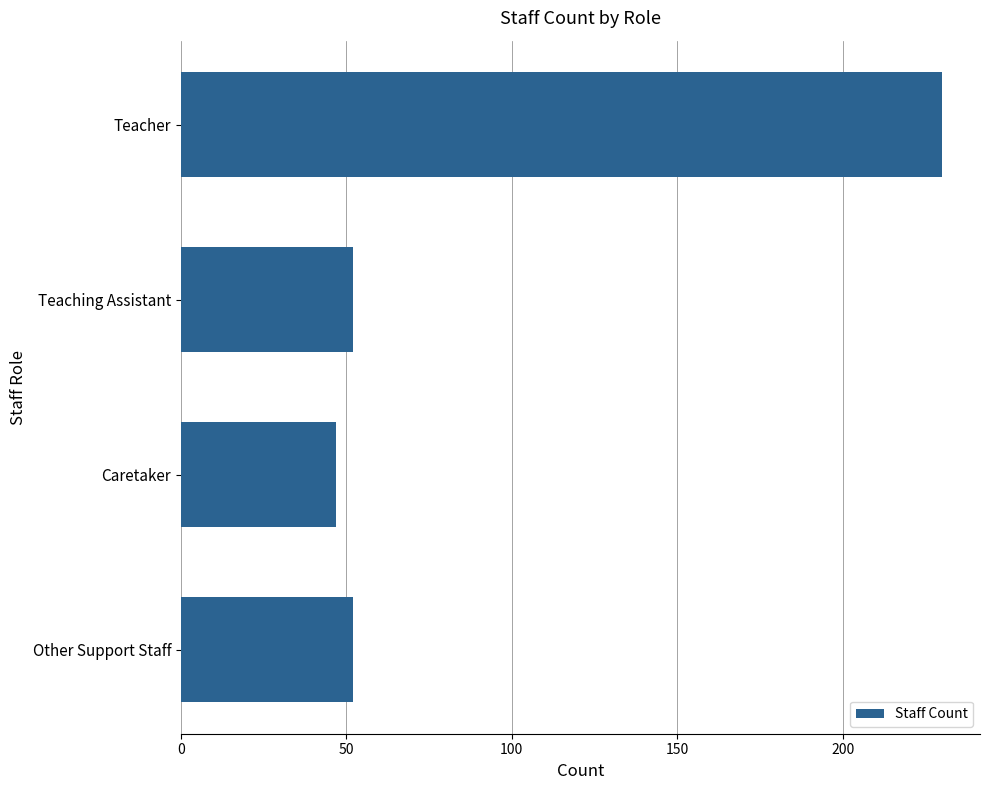

Reading bottom to top, what are all the values shown in this chart?

52	47	52	230